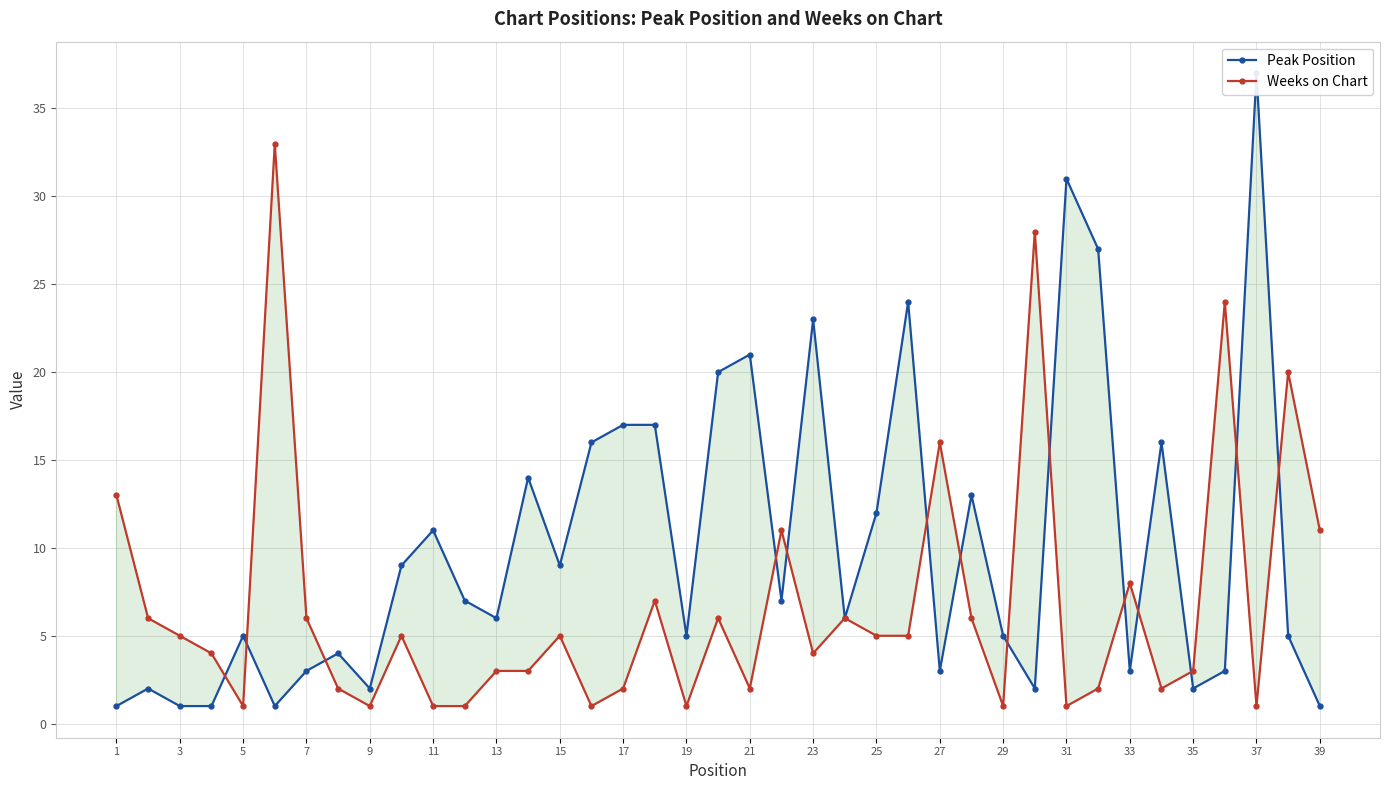

Count the number of categories in the chart.

39